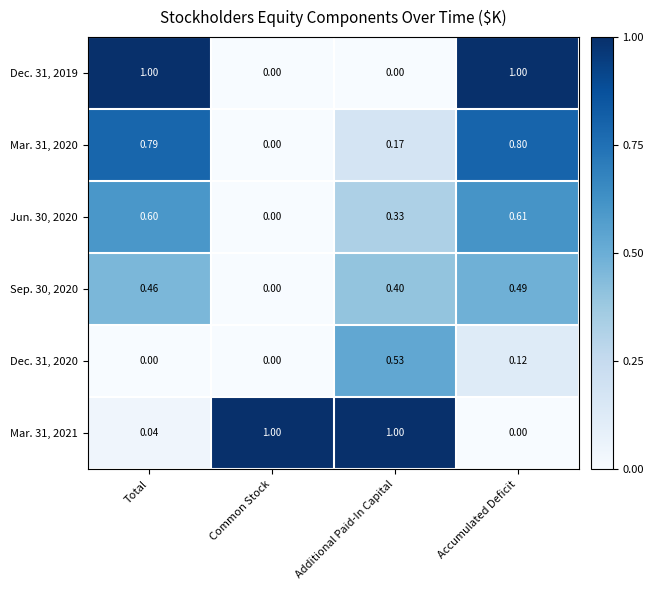

At which category is the sum across all series the highest?

Accumulated Deficit